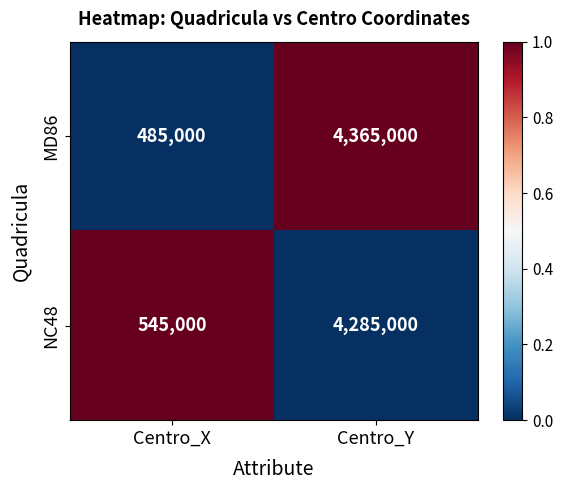

Which series has the largest total across all categories?

MD86